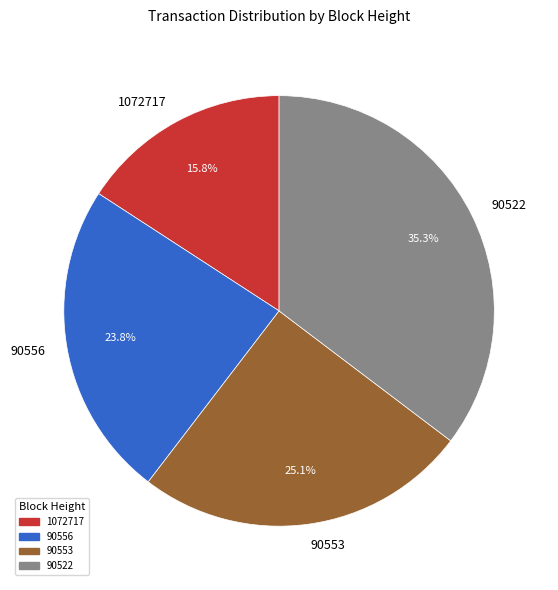

True or false: 1072717 accounts for 16% of the total.

True